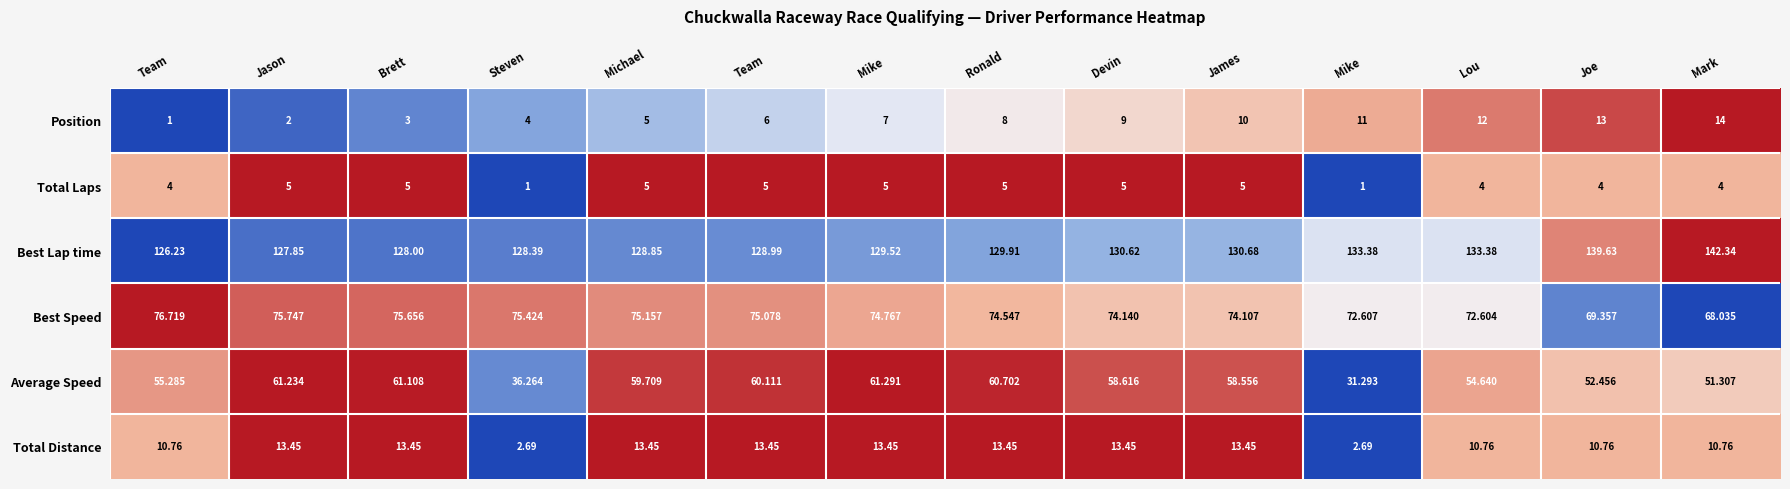

Reading left to right, what are all the values shown in this chart?

Position: Team=1.0	Jason=2.0	Brett=3.0	Steven=4.0	Michael=5.0	Team=6.0	Mike=7.0	Ronald=8.0	Devin=9.0	James=10.0	Mike=11.0	Lou=12.0	Joe=13.0	Mark=14.0
Total Laps: Team=4.0	Jason=5.0	Brett=5.0	Steven=1.0	Michael=5.0	Team=5.0	Mike=5.0	Ronald=5.0	Devin=5.0	James=5.0	Mike=1.0	Lou=4.0	Joe=4.0	Mark=4.0
Best Lap time: Team=126.2	Jason=127.8	Brett=128.0	Steven=128.4	Michael=128.8	Team=129.0	Mike=129.5	Ronald=129.9	Devin=130.6	James=130.7	Mike=133.4	Lou=133.4	Joe=139.6	Mark=142.3
Best Speed: Team=76.7	Jason=75.7	Brett=75.7	Steven=75.4	Michael=75.2	Team=75.1	Mike=74.8	Ronald=74.5	Devin=74.1	James=74.1	Mike=72.6	Lou=72.6	Joe=69.4	Mark=68.0
Average Speed: Team=55.3	Jason=61.2	Brett=61.1	Steven=36.3	Michael=59.7	Team=60.1	Mike=61.3	Ronald=60.7	Devin=58.6	James=58.6	Mike=31.3	Lou=54.6	Joe=52.5	Mark=51.3
Total Distance: Team=10.8	Jason=13.4	Brett=13.4	Steven=2.7	Michael=13.4	Team=13.4	Mike=13.4	Ronald=13.4	Devin=13.4	James=13.4	Mike=2.7	Lou=10.8	Joe=10.8	Mark=10.8